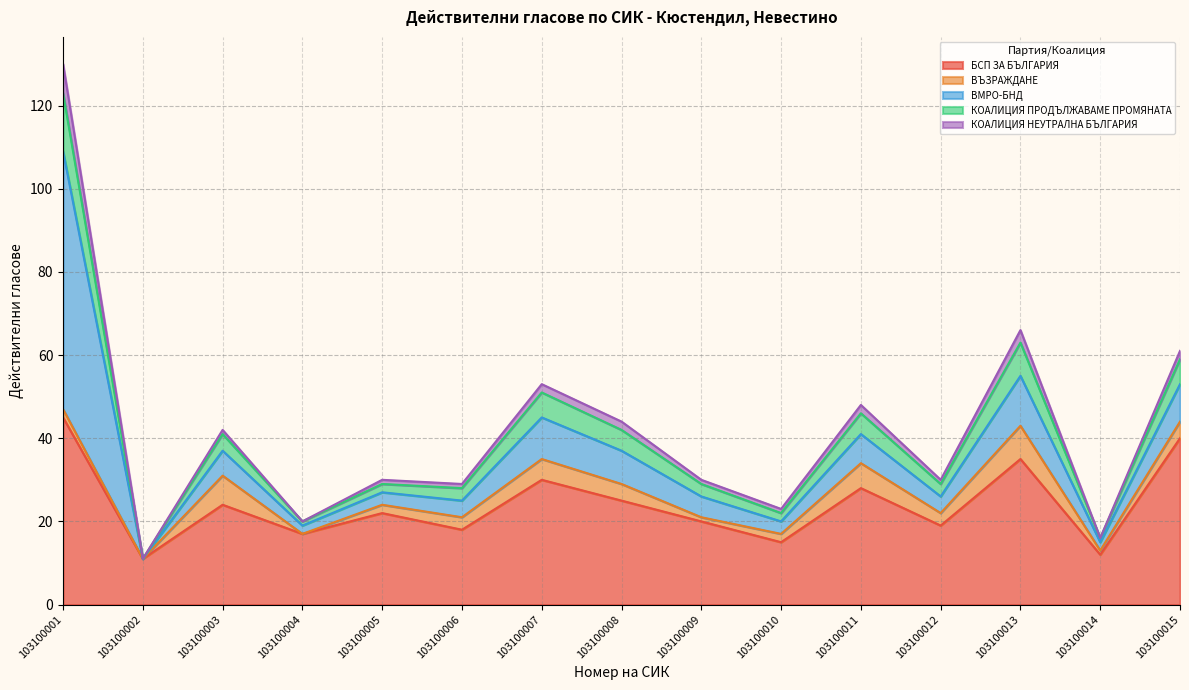

How many times do ВЪЗРАЖДАНЕ and ВМРО-БНД cross each other?

1